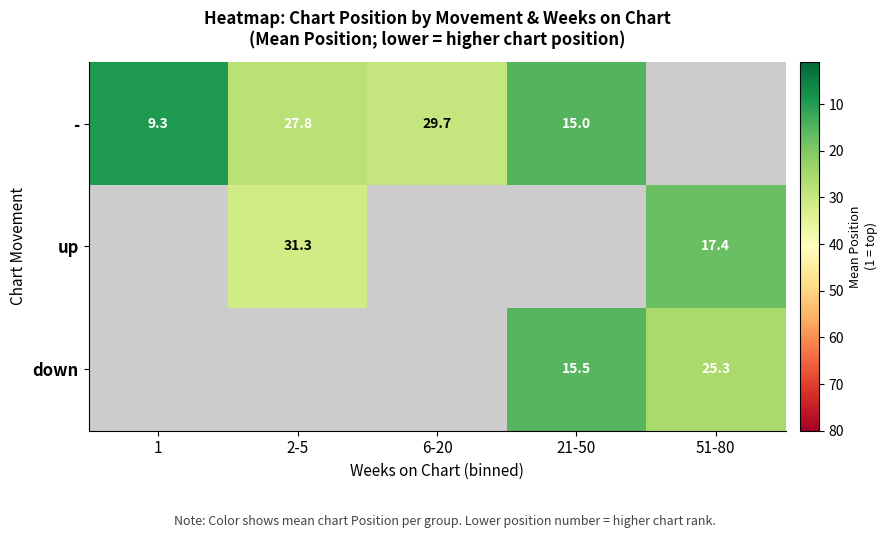

At which category does the chart reach its minimum across all series?

1